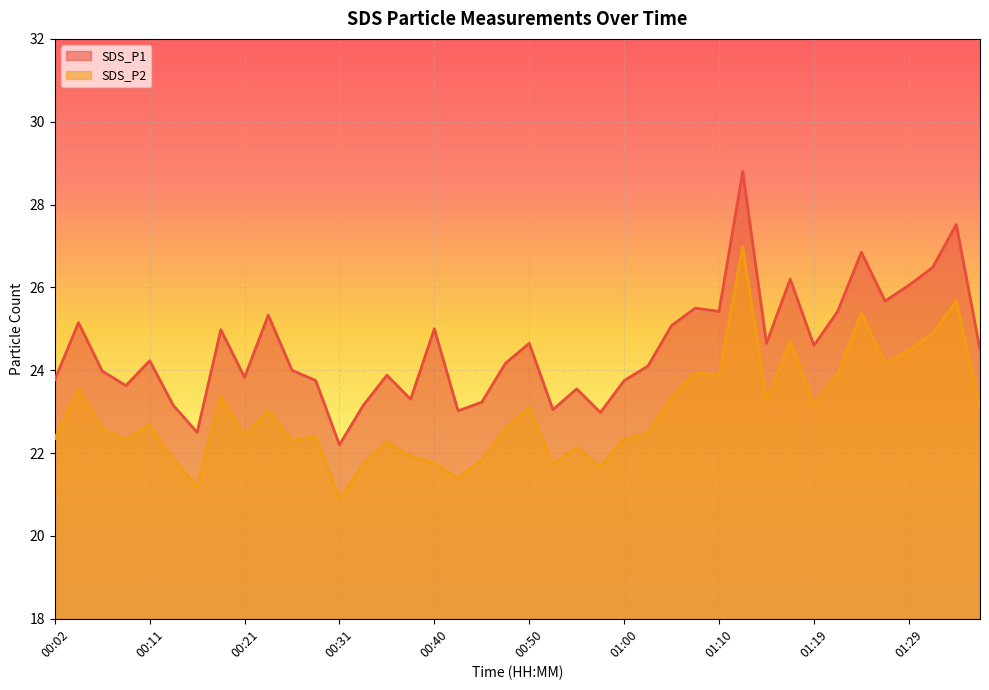

Reading right to left, extract all data points from this chart.

SDS_P1: 01:36=24.5	01:34=27.5	01:32=26.5	01:29=26.1	01:27=25.7	01:24=26.9	01:22=25.4	01:19=24.6	01:17=26.2	01:15=24.6	01:12=28.8	01:10=25.4	01:07=25.5	01:05=25.1	01:02=24.1	01:00=23.8	00:57=23.0	00:55=23.6	00:52=23.1	00:50=24.6	00:48=24.2	00:45=23.2	00:43=23.0	00:40=25.0	00:38=23.3	00:35=23.9	00:33=23.1	00:31=22.2	00:28=23.8	00:26=24.0	00:23=25.3	00:21=23.8	00:18=25.0	00:16=22.5	00:14=23.1	00:11=24.2	00:09=23.6	00:06=24.0	00:04=25.1	00:02=23.8
SDS_P2: 01:36=23.1	01:34=25.7	01:32=24.9	01:29=24.5	01:27=24.2	01:24=25.4	01:22=23.9	01:19=23.2	01:17=24.7	01:15=23.2	01:12=27.0	01:10=23.9	01:07=23.9	01:05=23.3	01:02=22.5	01:00=22.4	00:57=21.7	00:55=22.1	00:52=21.7	00:50=23.1	00:48=22.6	00:45=21.8	00:43=21.4	00:40=21.8	00:38=21.9	00:35=22.3	00:33=21.7	00:31=20.9	00:28=22.4	00:26=22.3	00:23=23.0	00:21=22.4	00:18=23.4	00:16=21.2	00:14=21.9	00:11=22.7	00:09=22.3	00:06=22.6	00:04=23.6	00:02=22.4